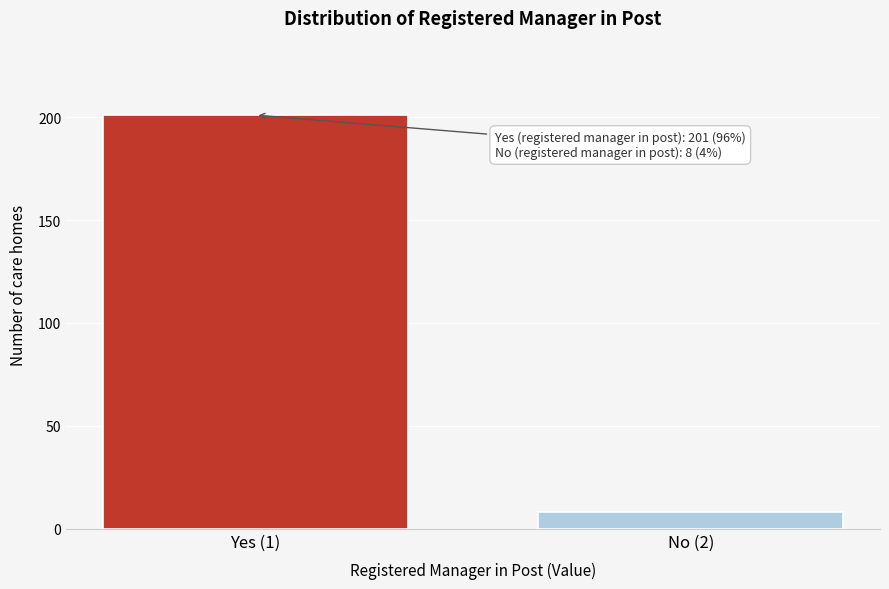

Reading right to left, transcribe all the data shown in this chart.

No (2)=8	Yes (1)=201